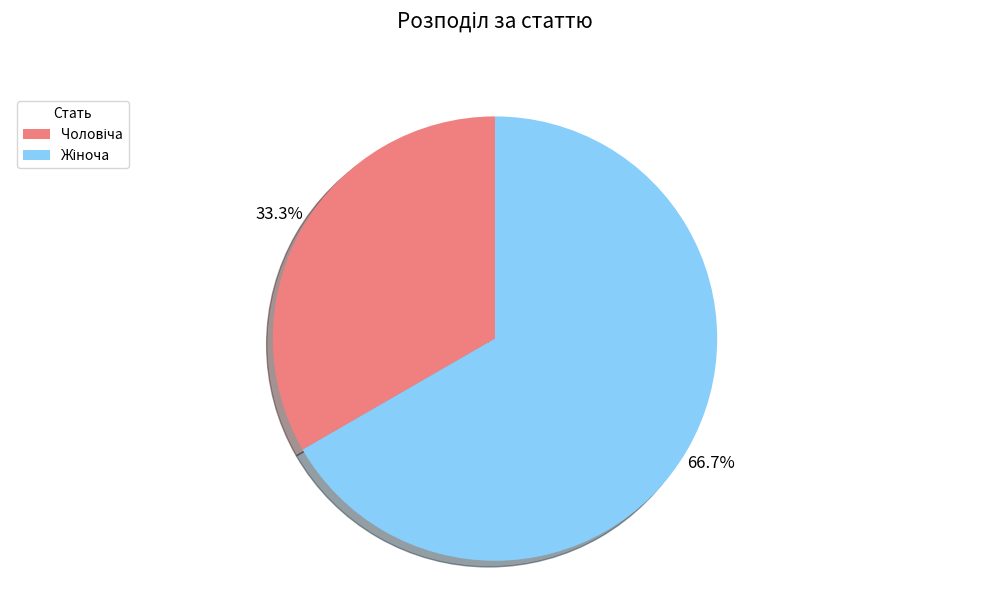

Is there a majority slice in this chart?

Yes